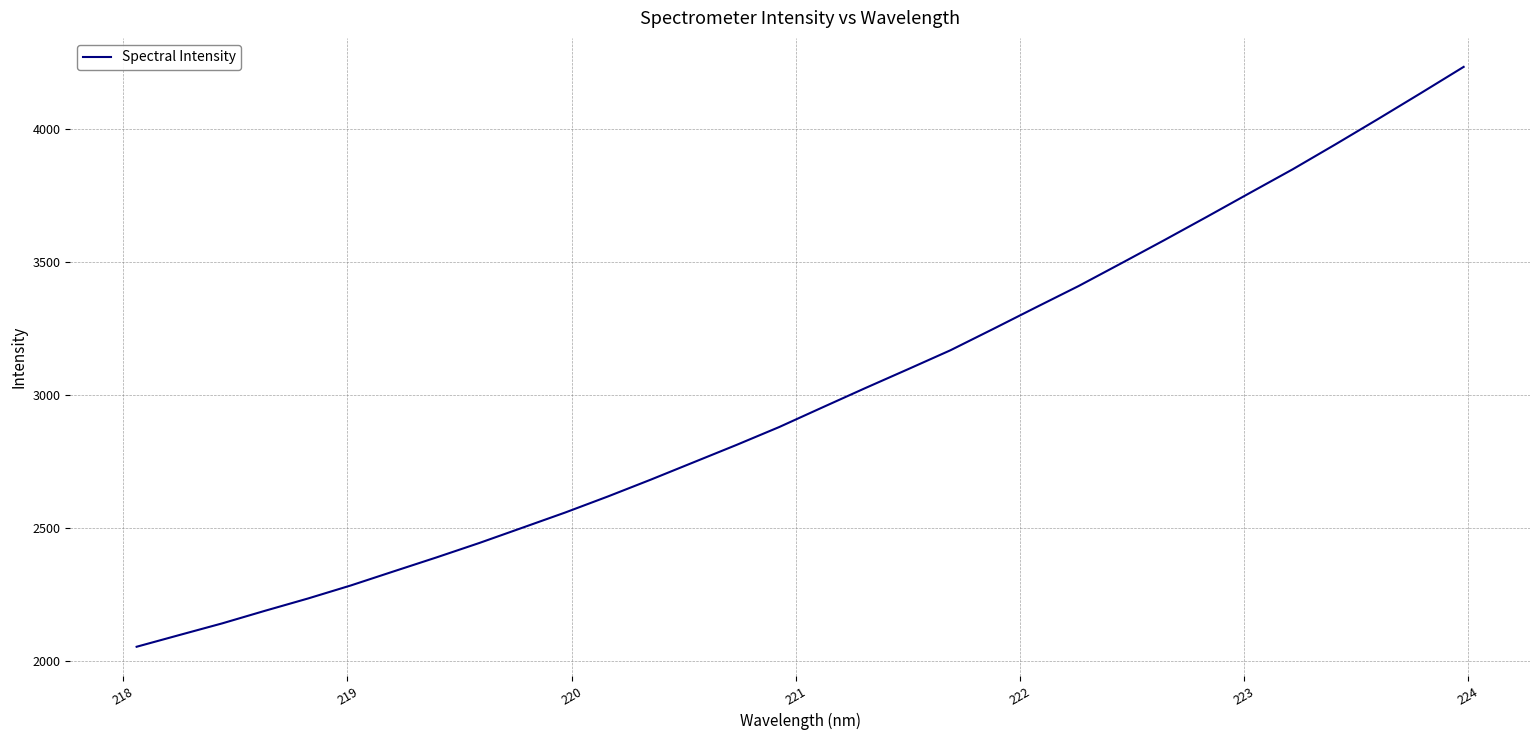

Does the chart display data point markers on the line(s)?

No